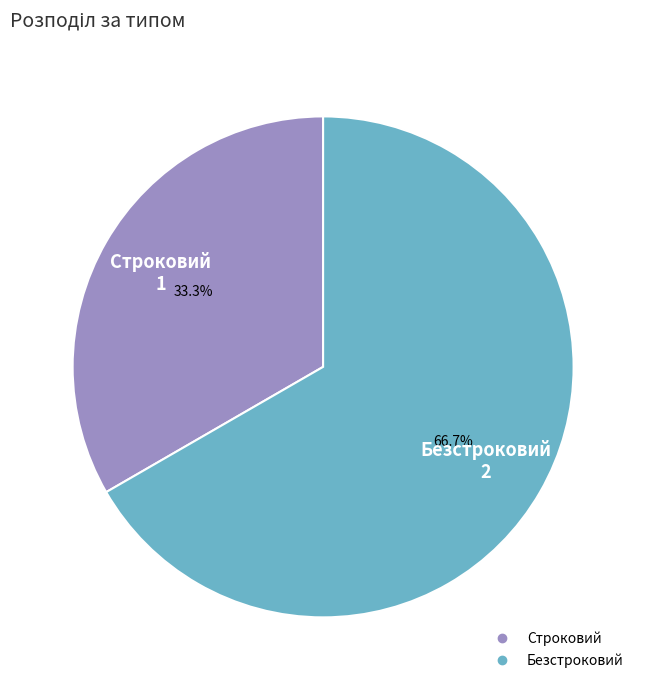

Does Безстроковий account for over 50% of the chart?

Yes